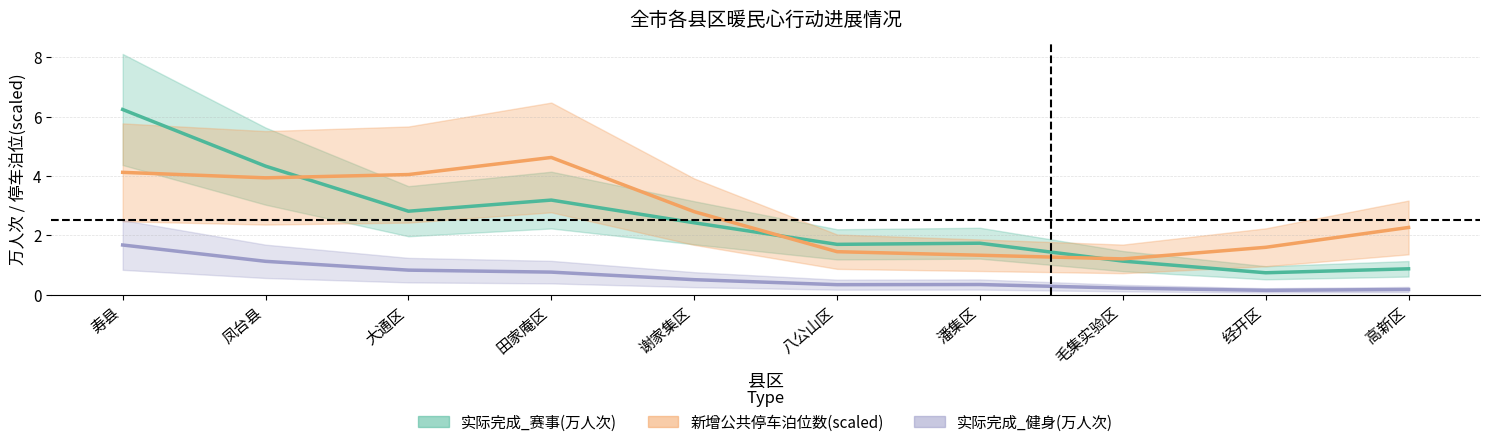

The 新增公共停车泊位数(scaled) series shows 4.6 at 田家庵区. True or false?

True